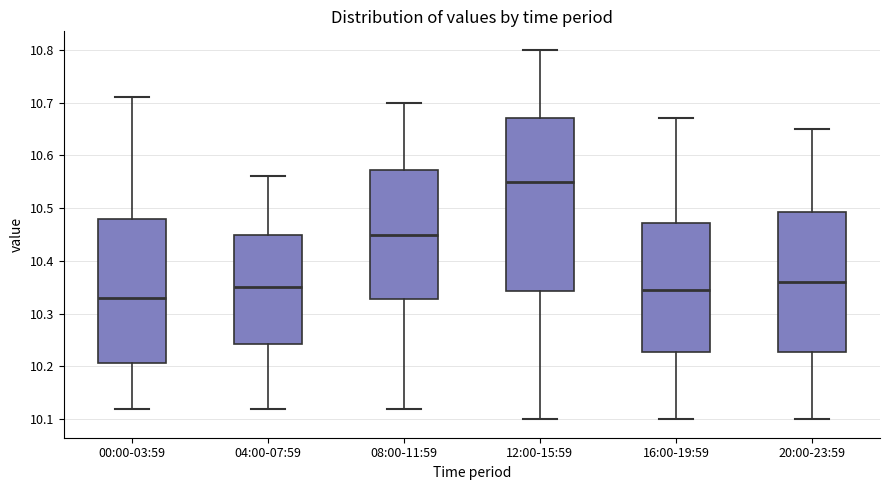

Reading left to right, read every box against the y-axis: the position of its median line, the range the box covers, and the ends of its whiskers. The values are not printed on the chart, so give them approximately, as read against the axis.

00:00-03:59: median 10.33, box 10.21 to 10.48, whiskers 10.12 to 10.71
04:00-07:59: median 10.35, box 10.24 to 10.45, whiskers 10.12 to 10.56
08:00-11:59: median 10.45, box 10.33 to 10.57, whiskers 10.12 to 10.70
12:00-15:59: median 10.55, box 10.34 to 10.67, whiskers 10.10 to 10.80
16:00-19:59: median 10.35, box 10.23 to 10.47, whiskers 10.10 to 10.67
20:00-23:59: median 10.36, box 10.23 to 10.49, whiskers 10.10 to 10.65